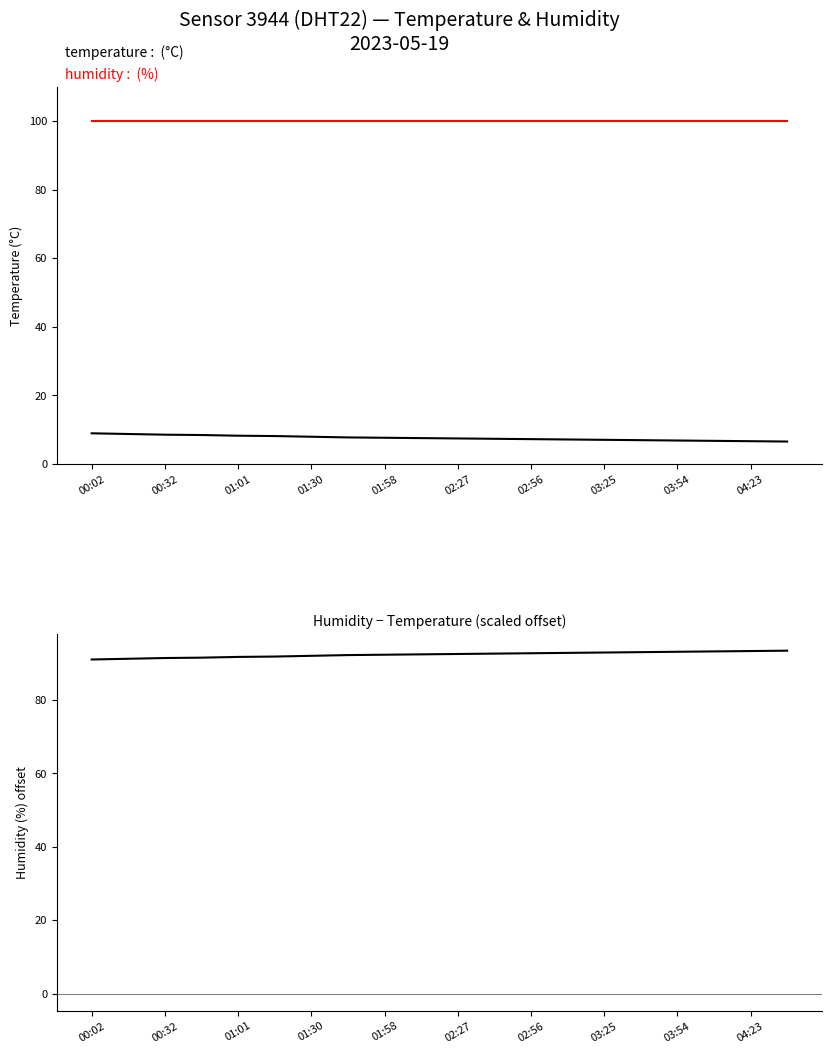

What is the difference between the maximum and second lowest values in the temperature series?

2.3